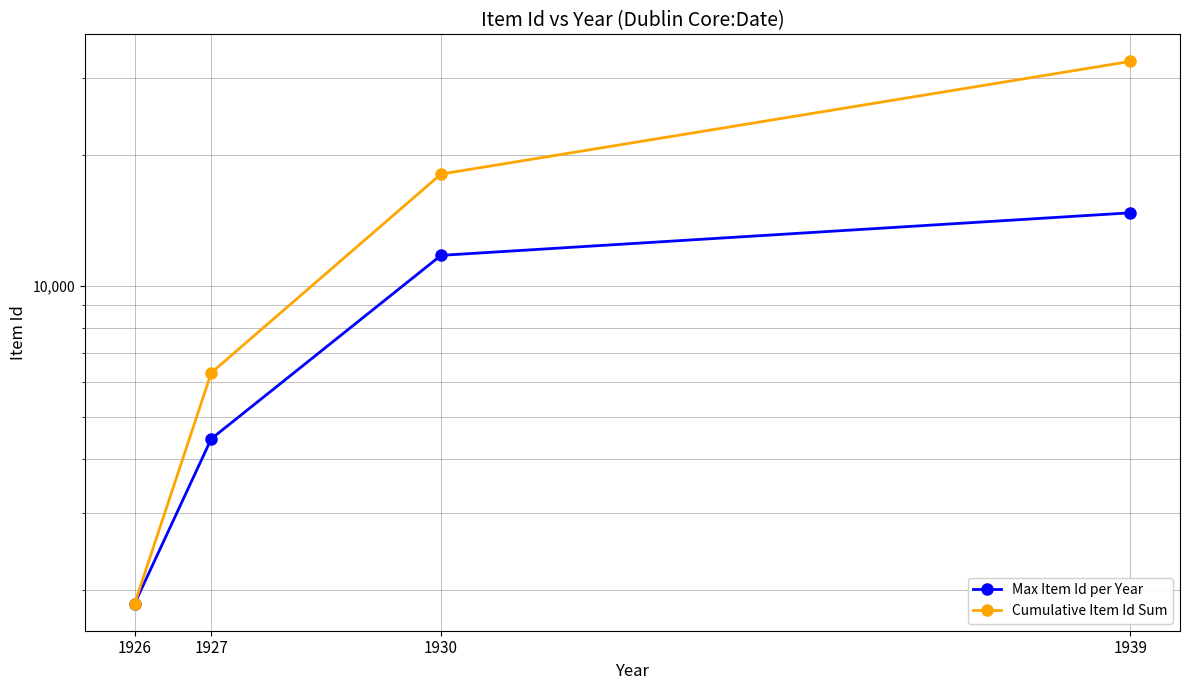

What is the value of the Cumulative Item Id Sum point at the 3rd from the left?

18037